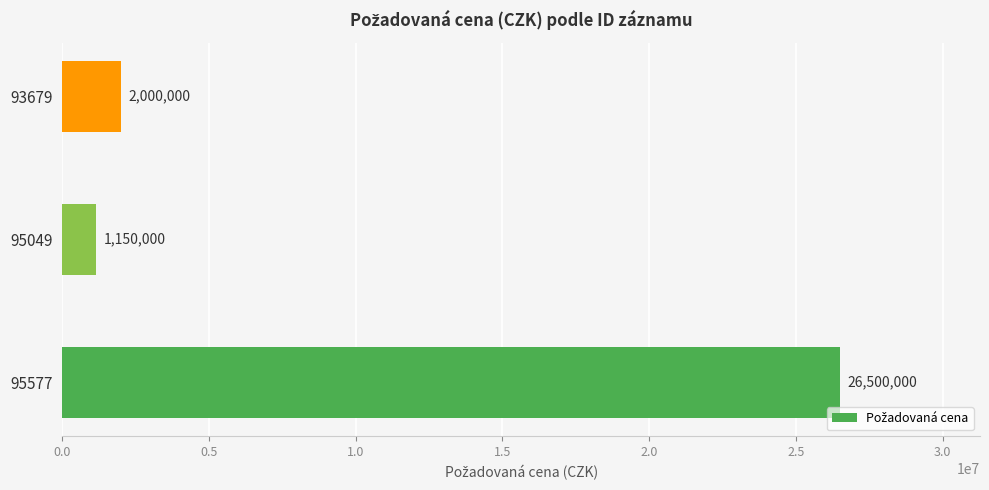

Rank the categories by value from lowest to highest.

95049, 93679, 95577